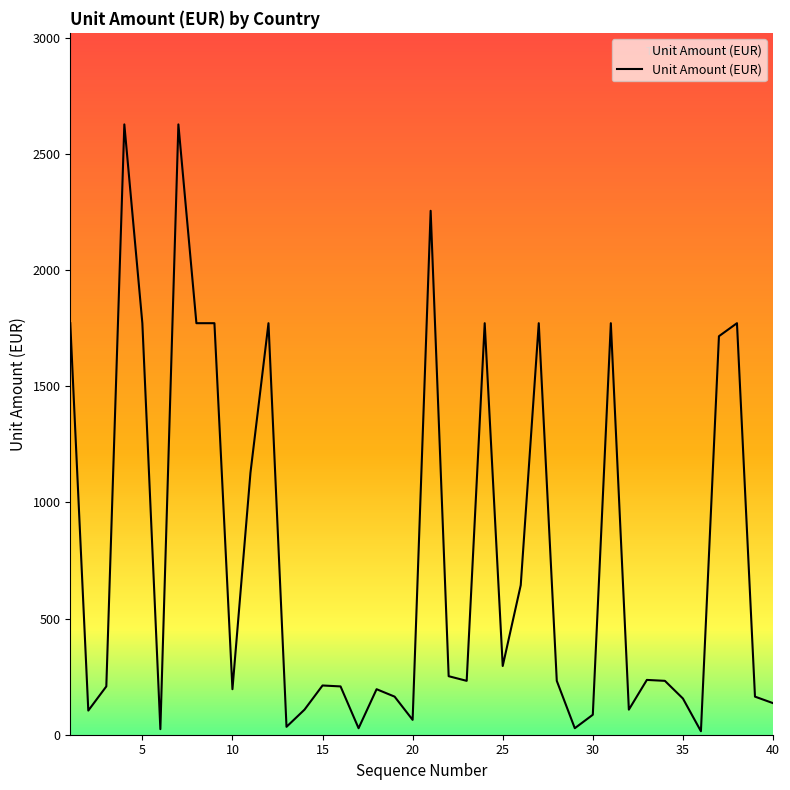

What is the maximum value shown in the chart?

2628